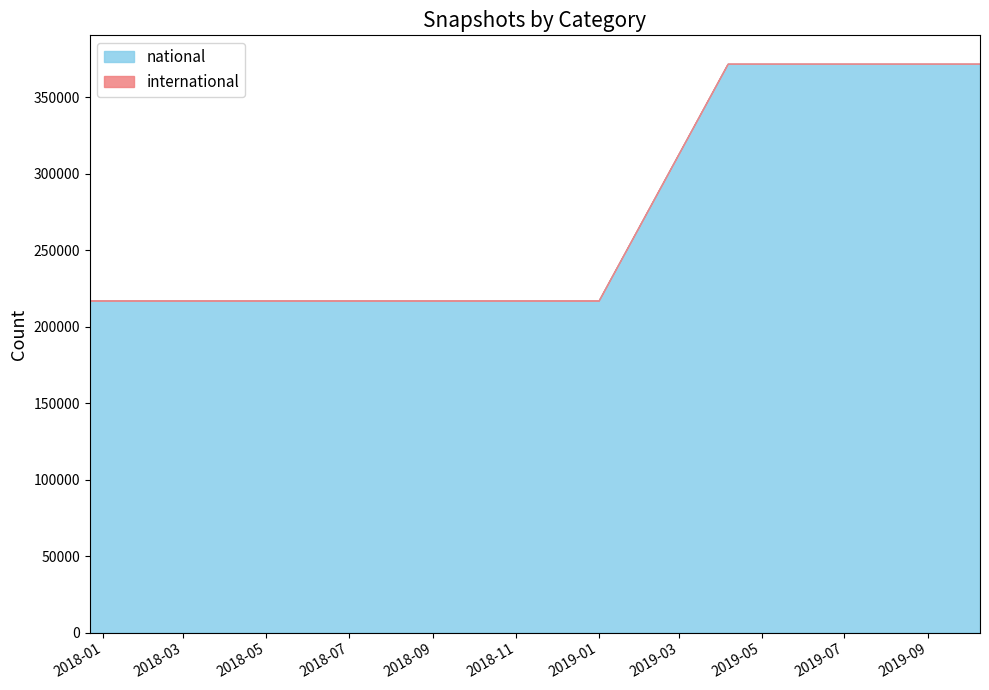

At which label does national reach its peak?

2019-04-06